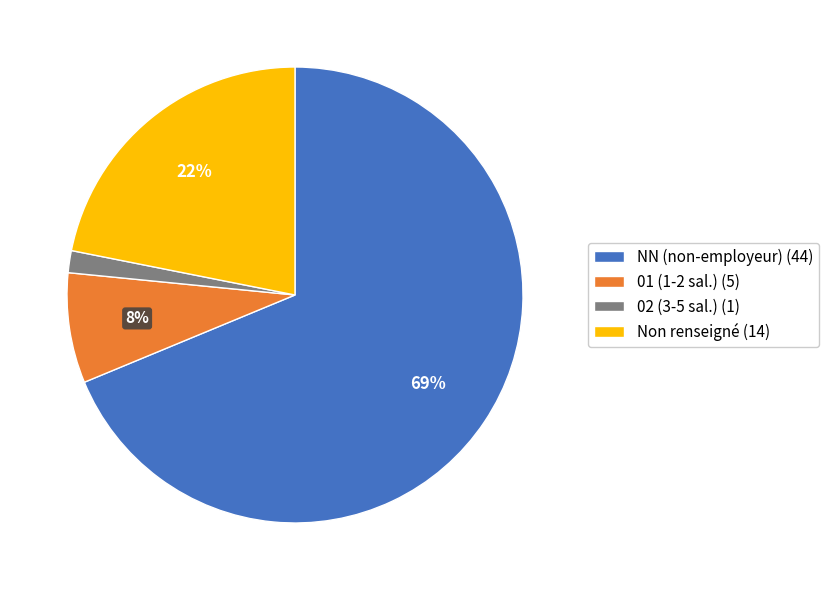

Between 02 (3-5 sal.) (1) and Non renseigné (14), which is larger?

Non renseigné (14)